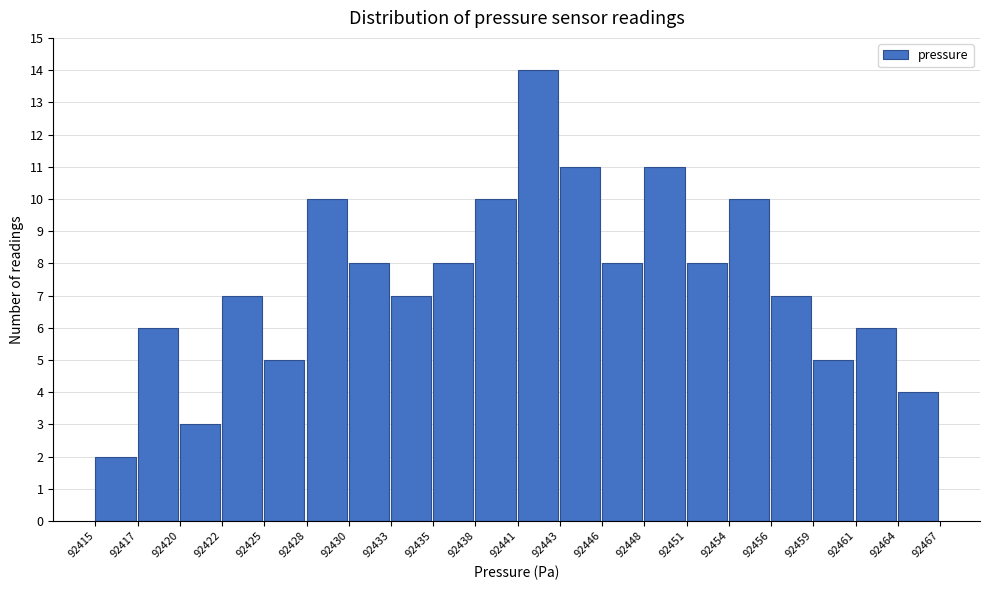

Reading left to right, transcribe all the data shown in this chart.

92415=2	92417=6	92420=3	92422=7	92425=5	92428=10	92430=8	92433=7	92435=8	92438=10	92441=14	92443=11	92446=8	92448=11	92451=8	92454=10	92456=7	92459=5	92461=6	92464=4